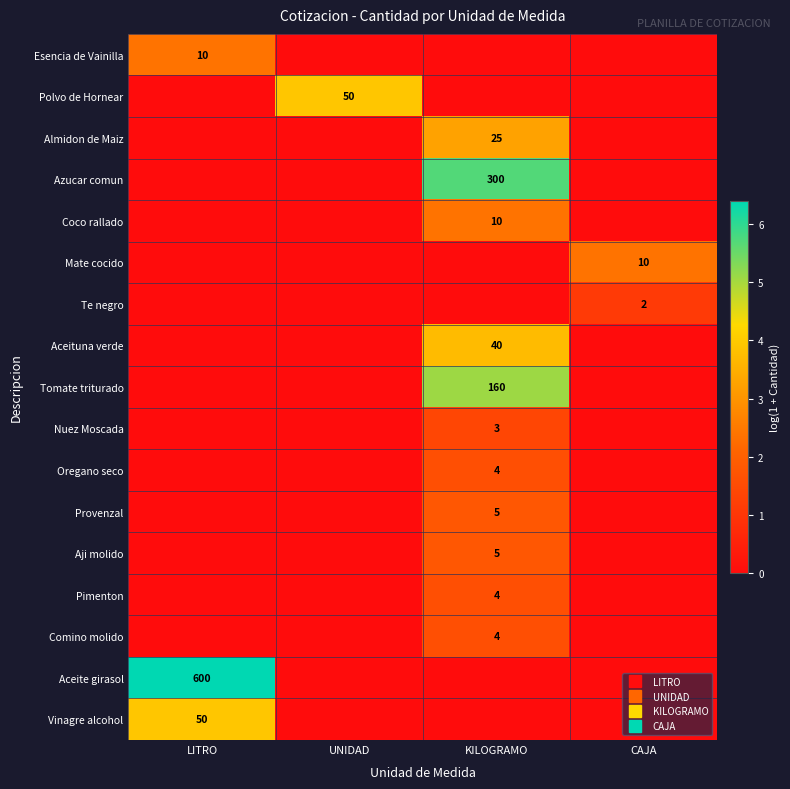

What is the greatest value displayed?

6.4